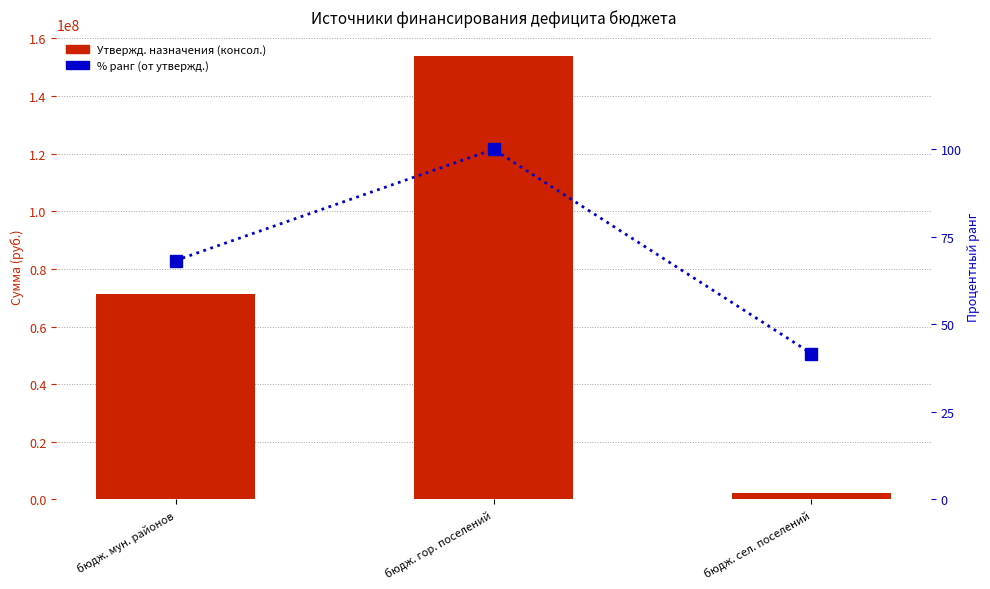

What is the label of the 3rd bar from the right?

бюдж. мун. районов